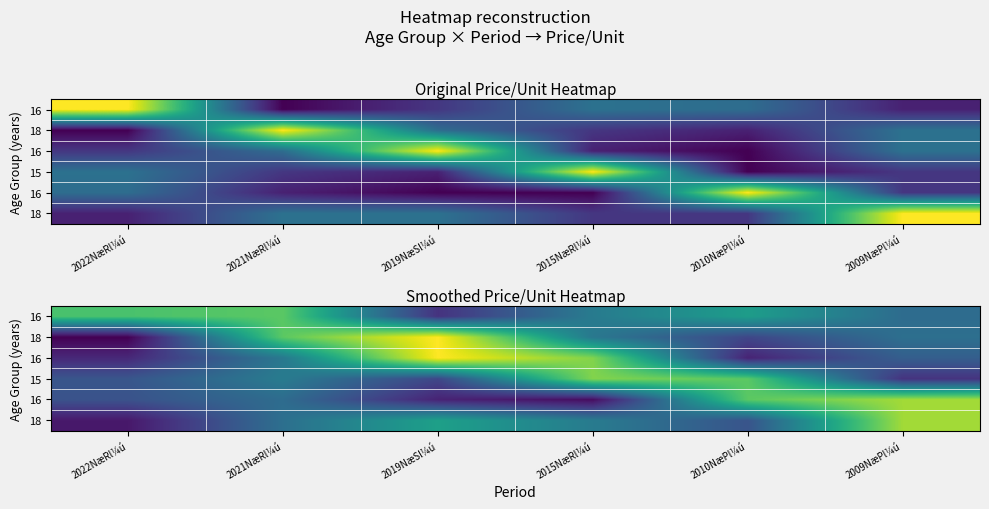

Which category has the lowest value across all series?

2022NæRl¼ú